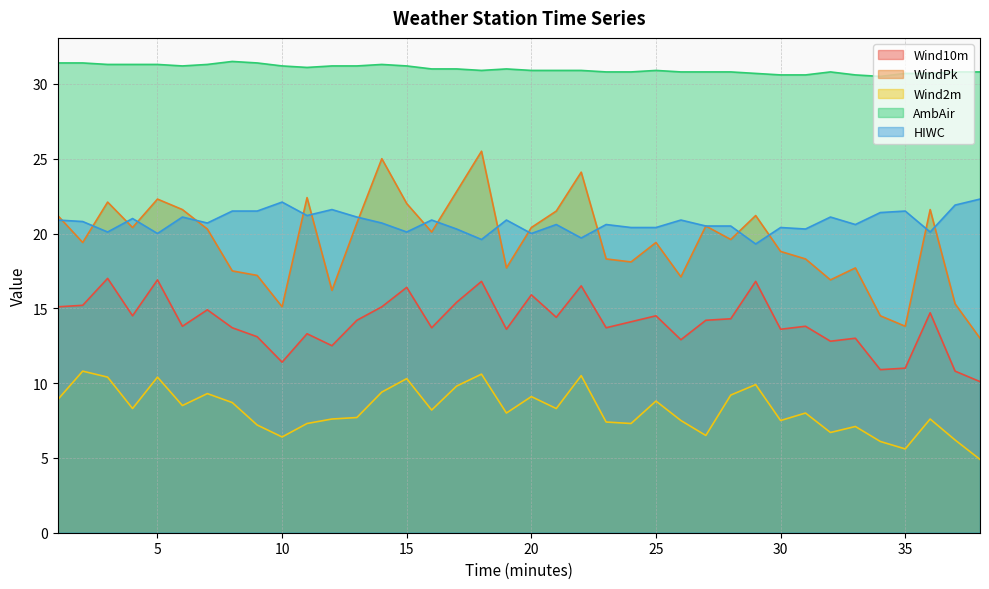

What are all the series names shown in the legend?

Wind10m, WindPk, Wind2m, AmbAir, HIWC